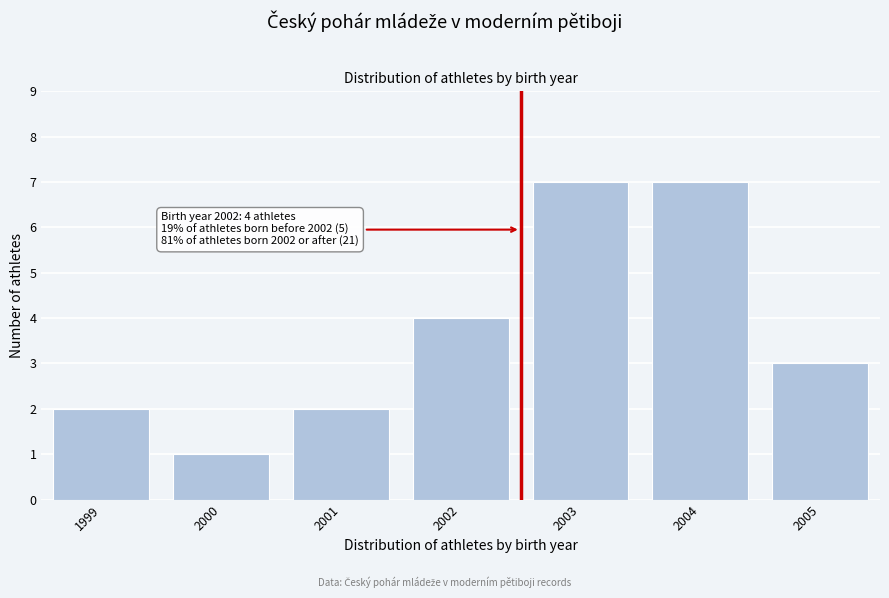

Reading left to right, extract all data points from this chart.

1999=2	2000=1	2001=2	2002=4	2003=7	2004=7	2005=3